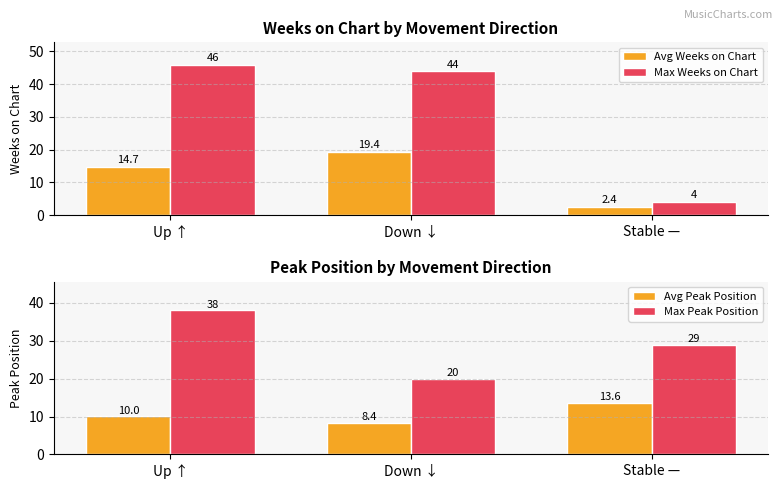

Reading right to left, what are all the values shown in this chart?

Avg Weeks on Chart: Stable —=2.4	Down ↓=19.4	Up ↑=14.7
Max Weeks on Chart: Stable —=4.0	Down ↓=44.0	Up ↑=46.0
Avg Peak Position: Stable —=13.6	Down ↓=8.4	Up ↑=10.0
Max Peak Position: Stable —=29.0	Down ↓=20.0	Up ↑=38.0